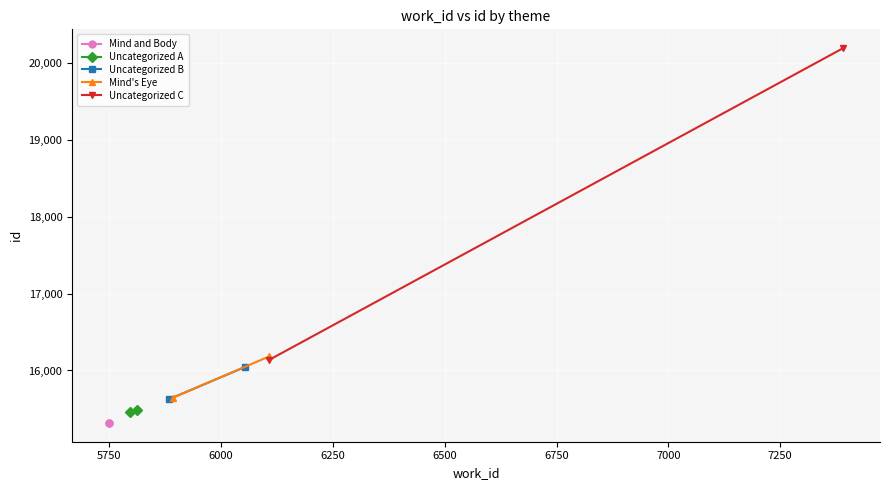

How many data points in Uncategorized A are less than 15487?

1